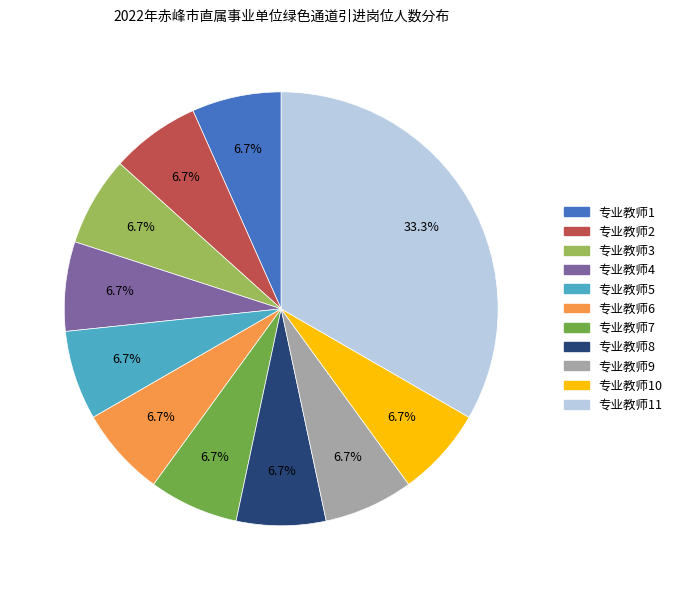

Do 专业教师4 and 专业教师10 together represent more than half of the pie?

No